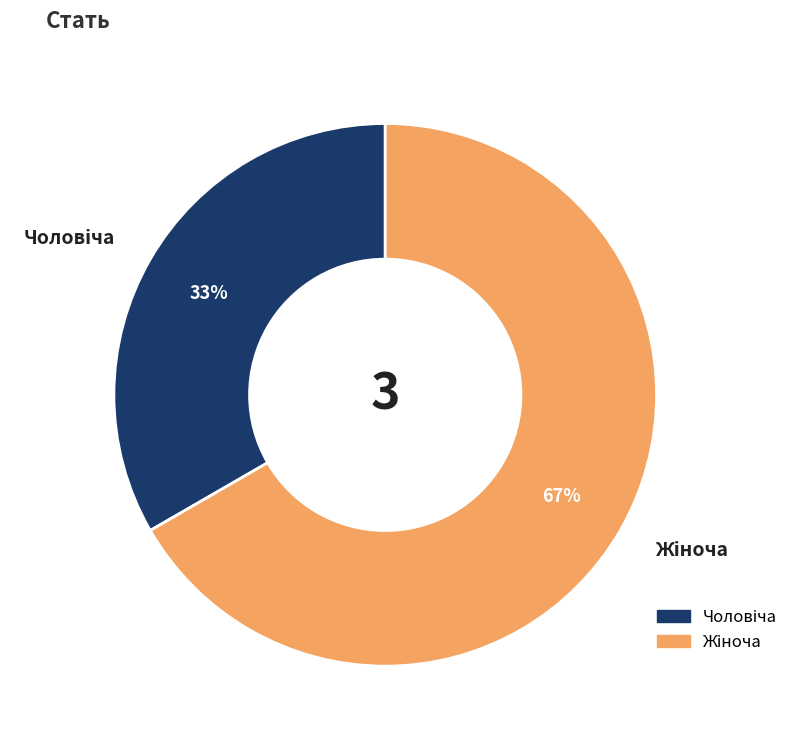

To the nearest percent, what is the average slice percentage?

50%